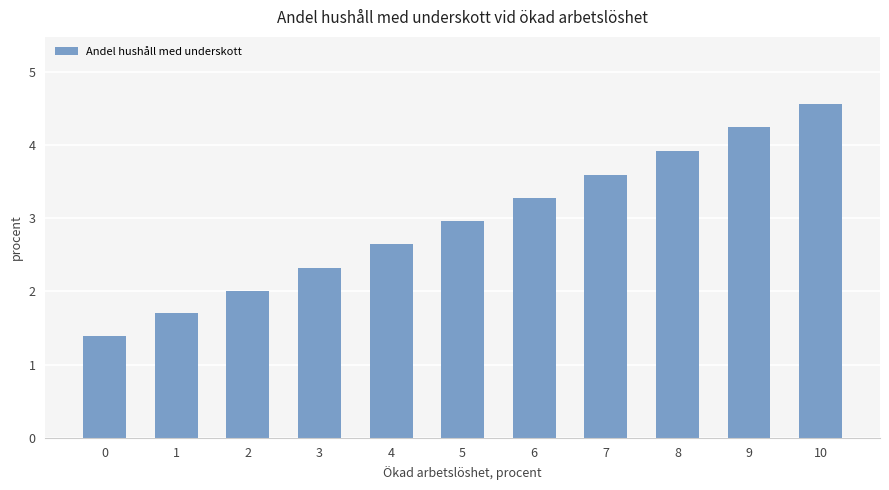

The value at 0 is 2.2. True or false?

False